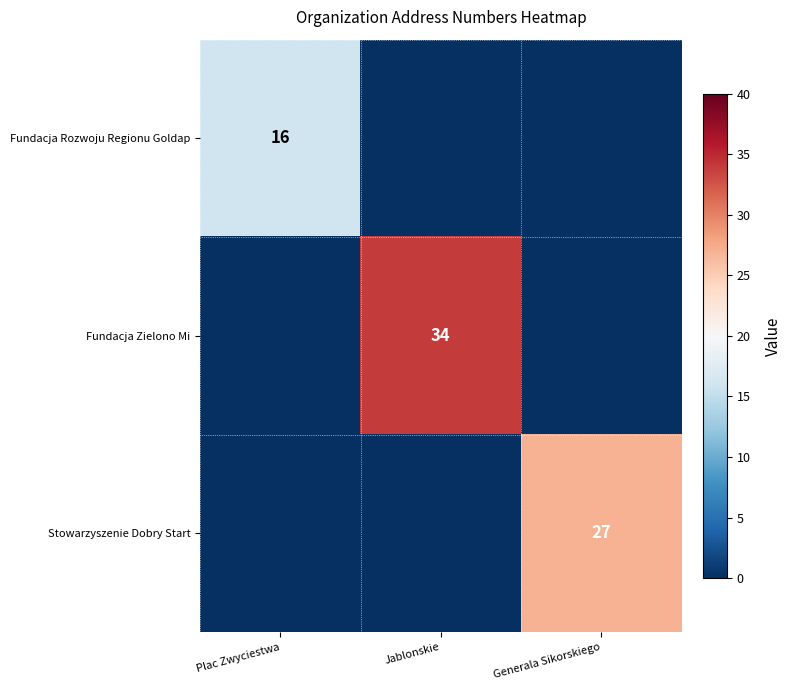

The Stowarzyszenie Dobry Start series shows 27 at Generala Sikorskiego. True or false?

True